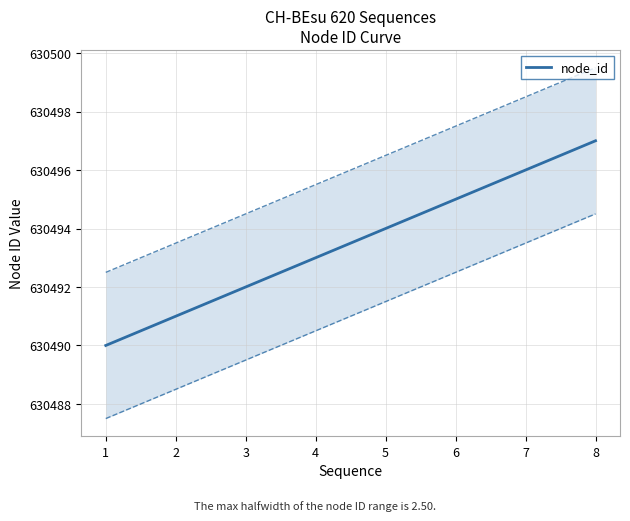

True or false: the data shows 630493 at 4.

True